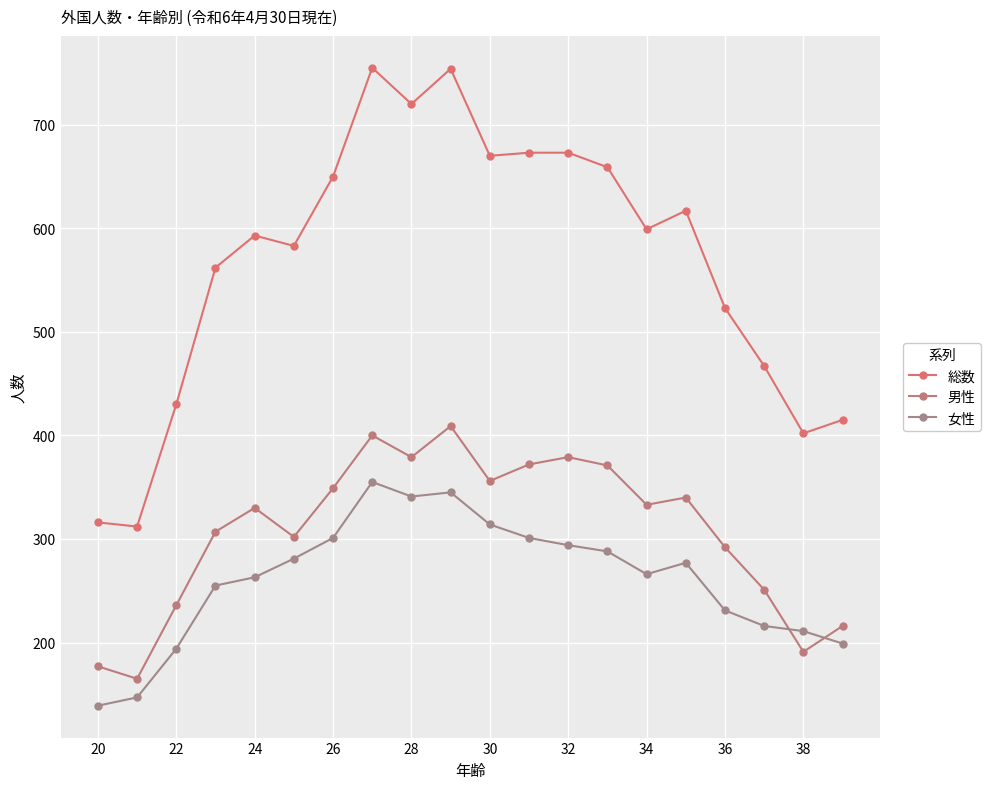

Where is the first local maximum for 総数?

24